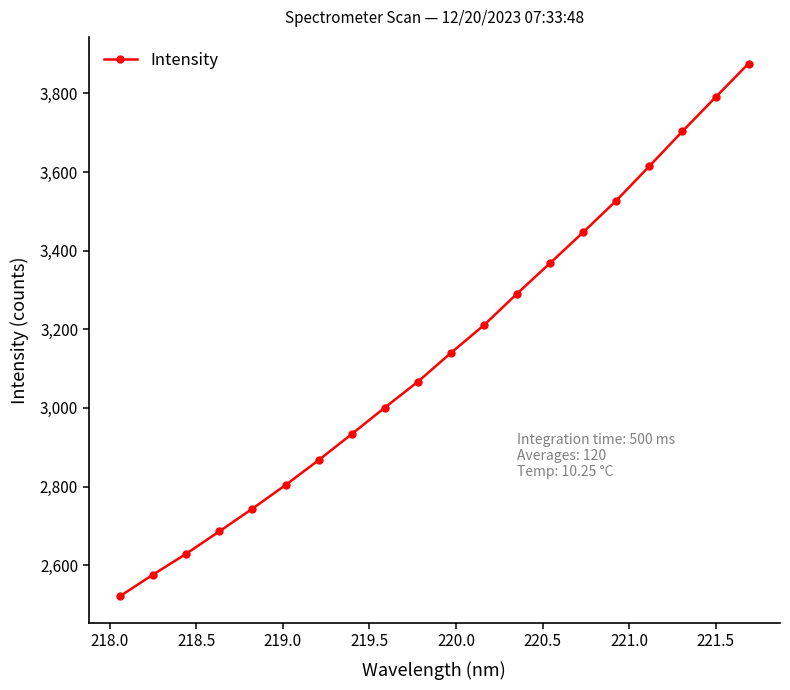

What is the value of the 12th point from the left?

3210.7